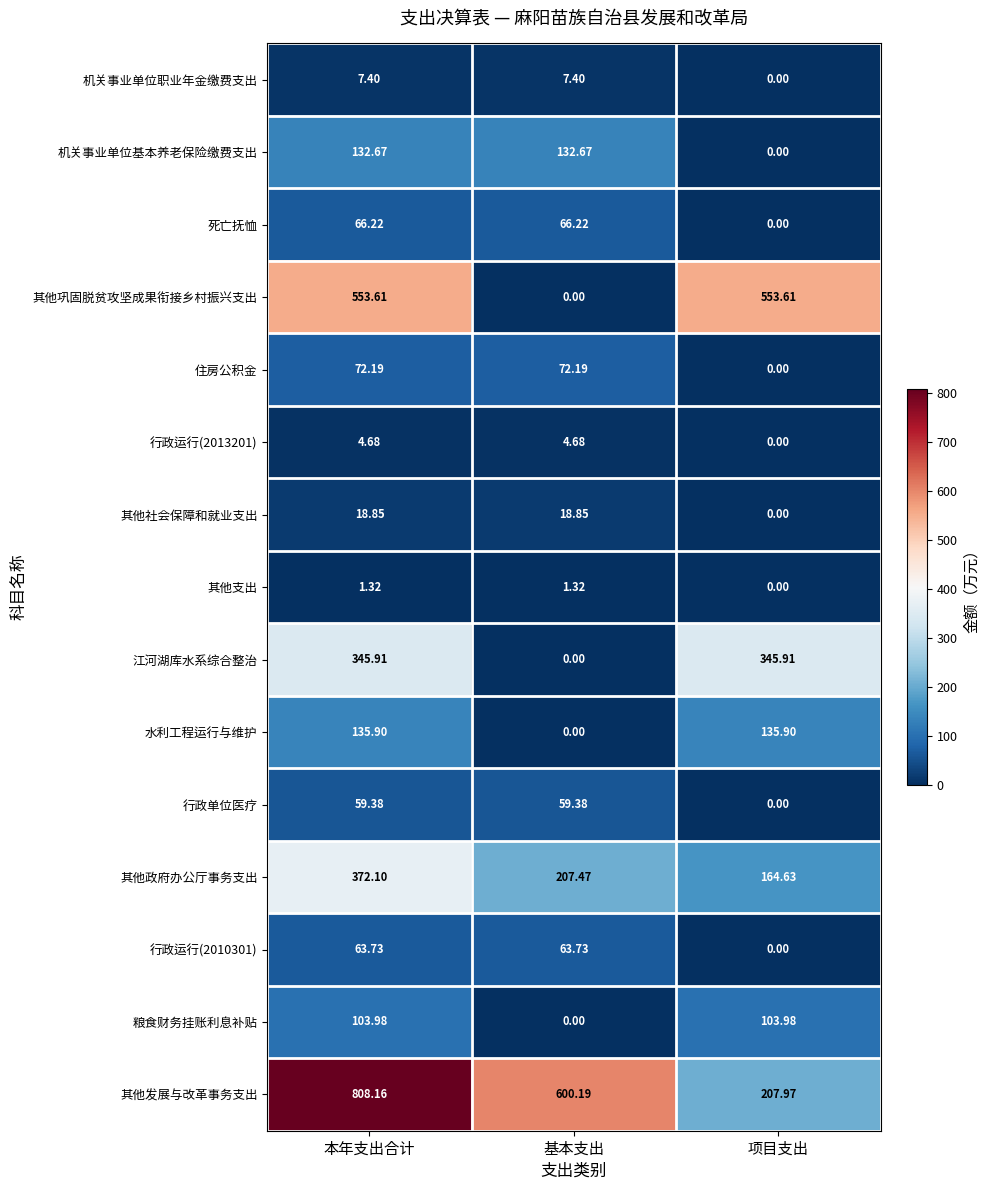

At which label is 水利工程运行与维护 closest to 67?

基本支出